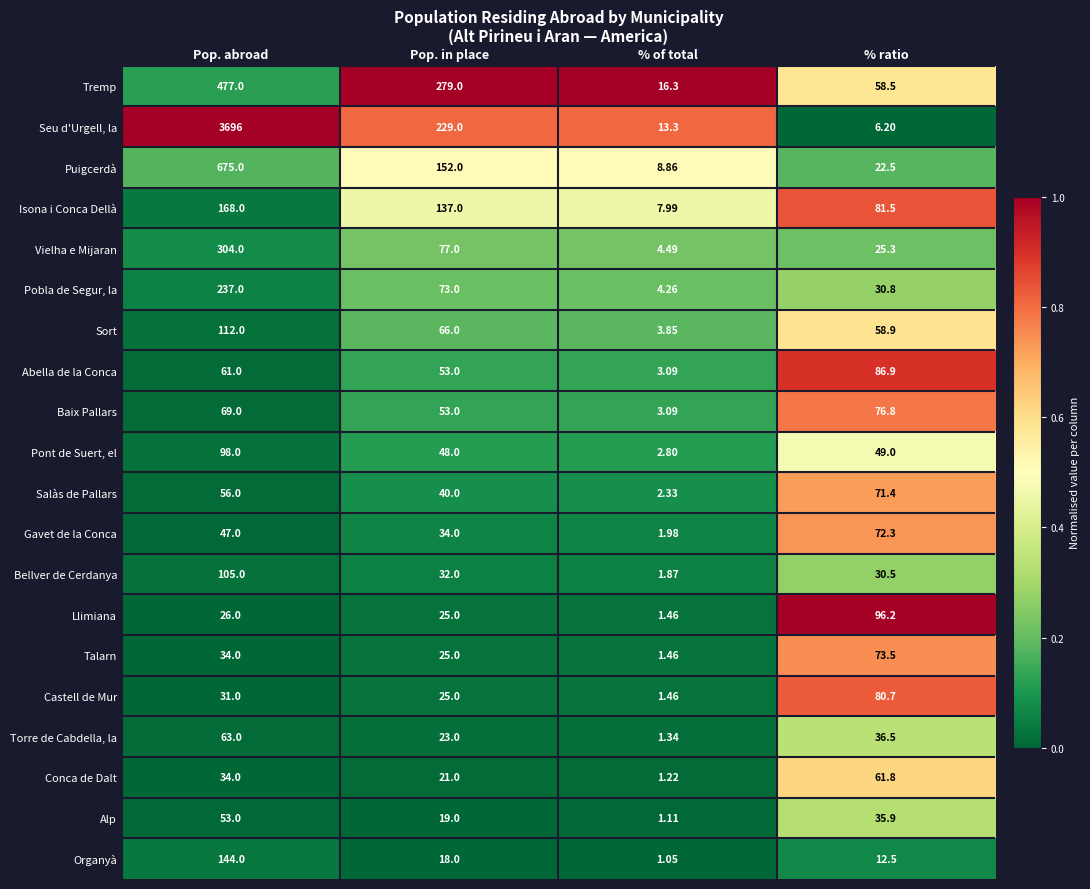

Rank the series at % ratio from highest to lowest value.

Llimiana, Abella de la Conca, Isona i Conca Dellà, Castell de Mur, Baix Pallars, Talarn, Gavet de la Conca, Salàs de Pallars, Conca de Dalt, Sort, Tremp, Pont de Suert, el, Torre de Cabdella, la, Alp, Pobla de Segur, la, Bellver de Cerdanya, Vielha e Mijaran, Puigcerdà, Organyà, Seu d'Urgell, la